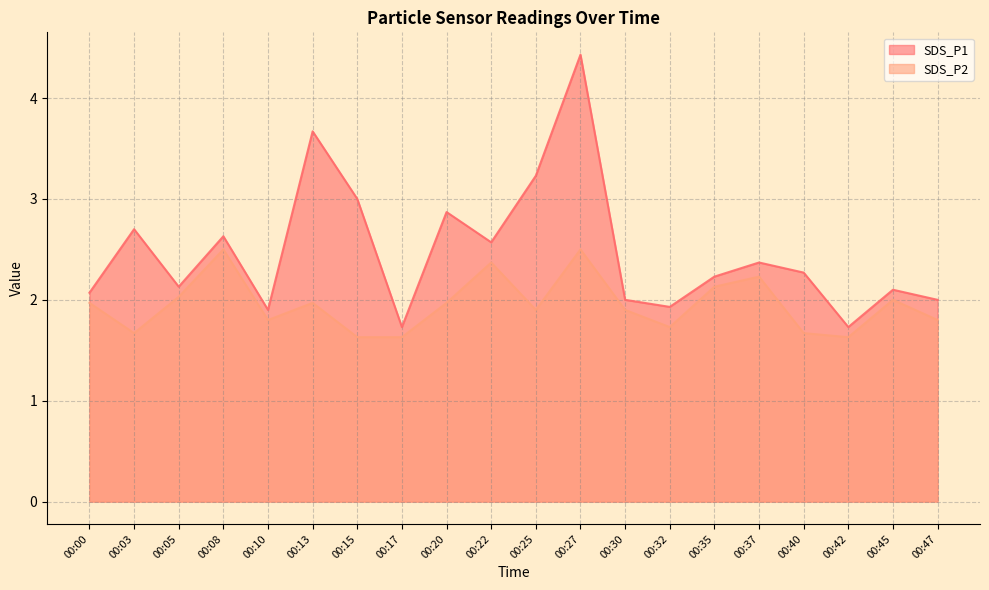

At which label does SDS_P2 reach its minimum?

00:15